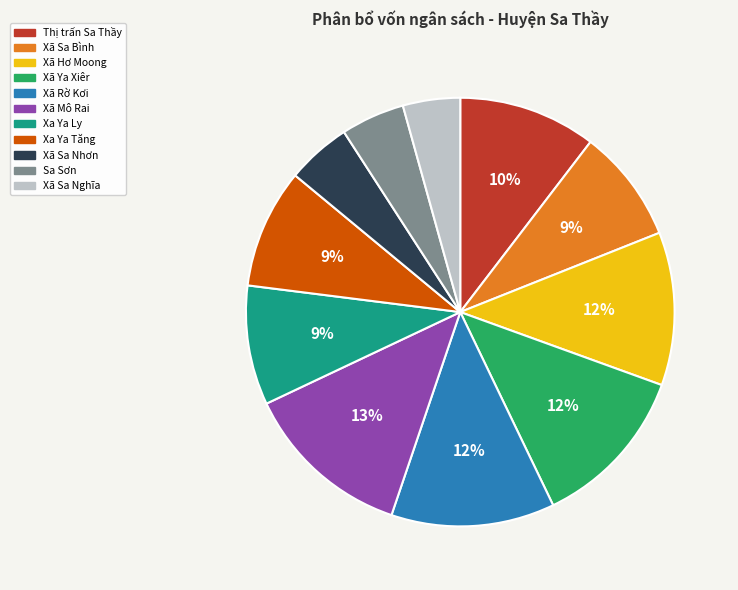

To the nearest percent, what is the combined percentage of Xã Sa Bình and Xã Ya Xiêr?

21%